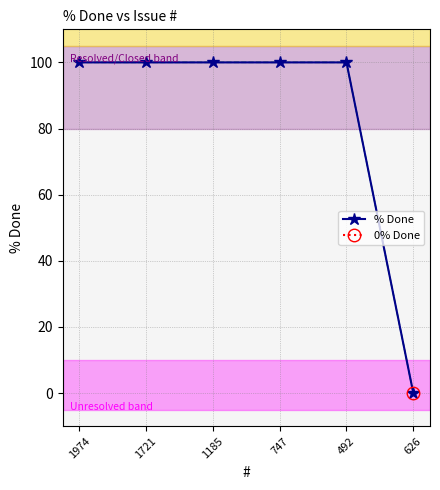

Which category has the highest value across all series?

1974